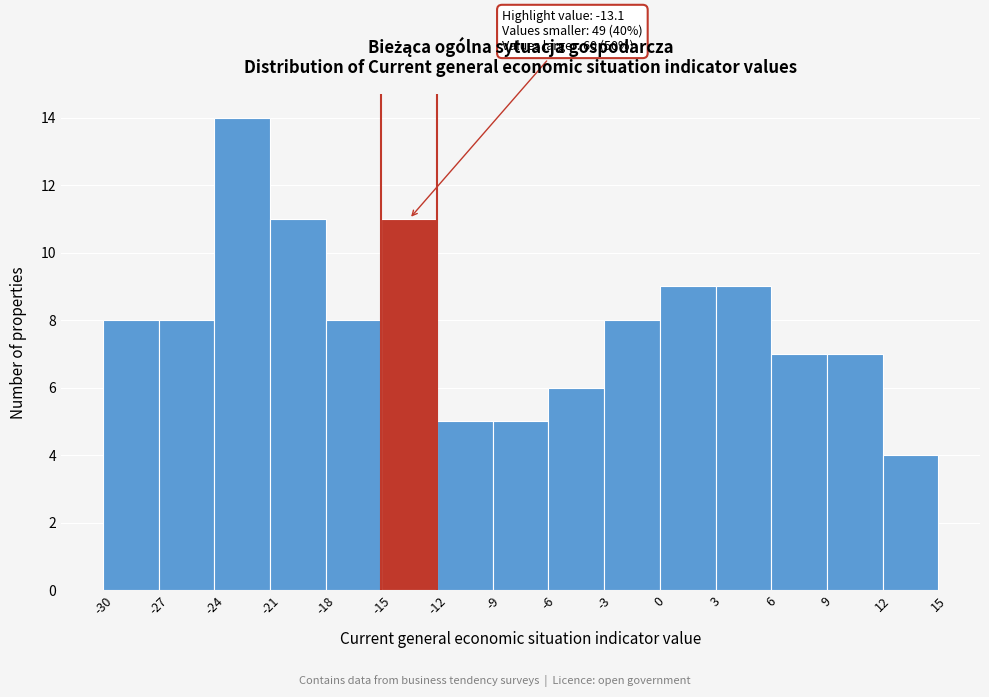

Which range on the x-axis has the tallest bar?

-24 to -21